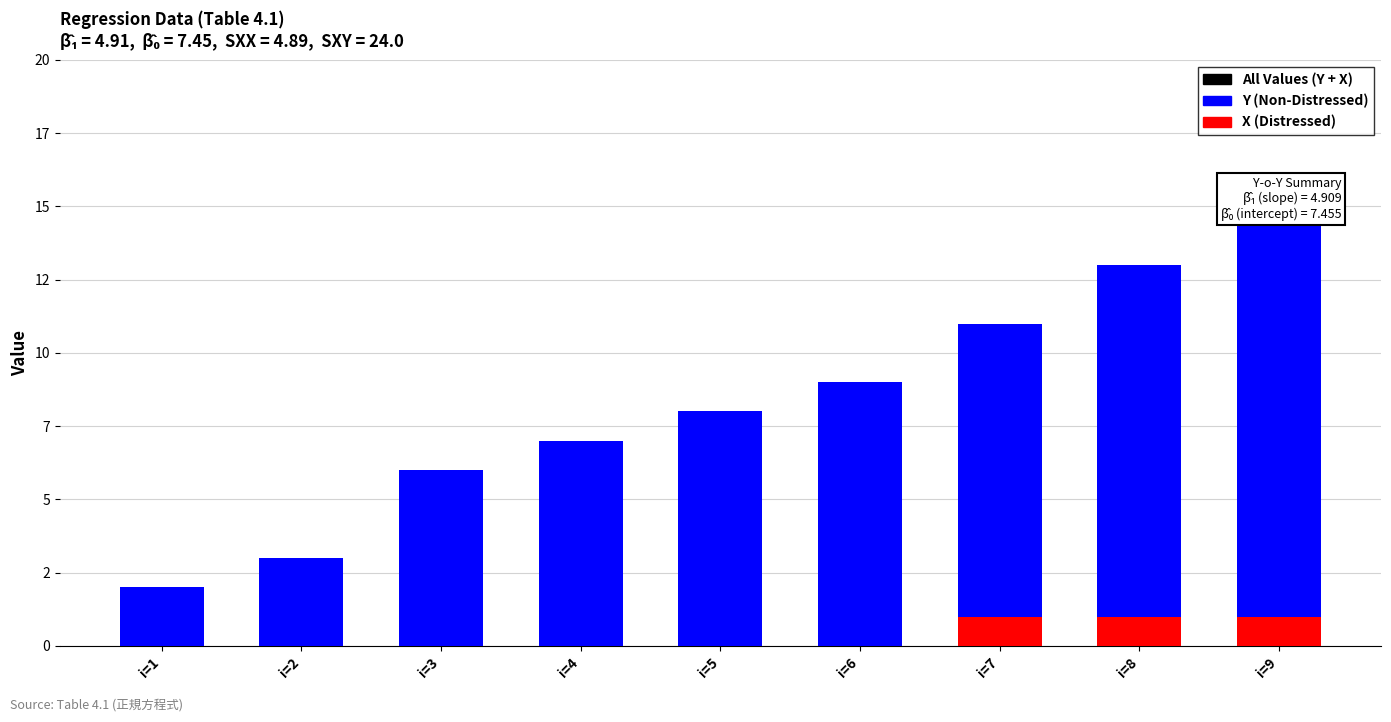

What is the sum of all X (Distressed) values?

3